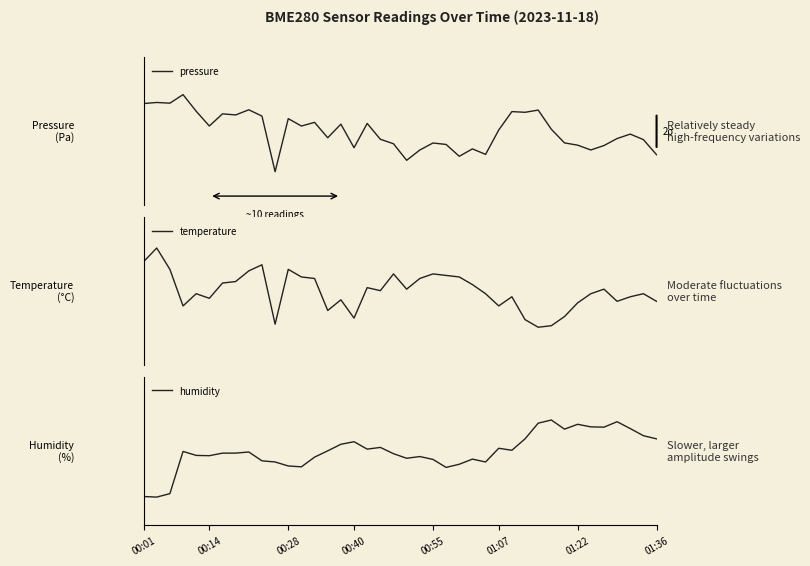

At how many categories does at least one series exceed 1?

18